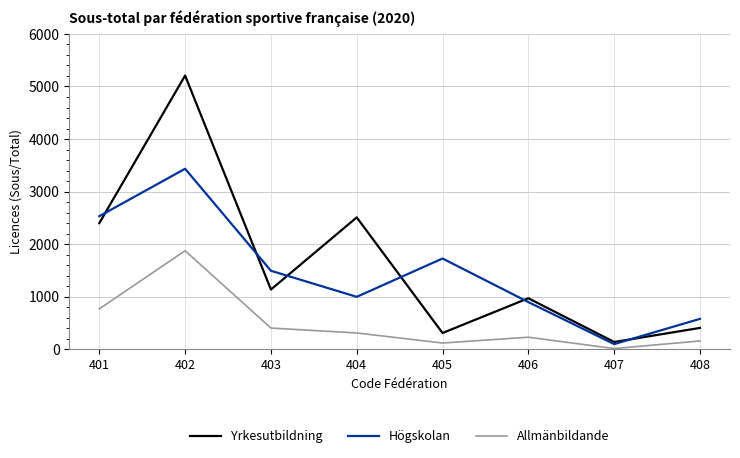

What is the total value across all series at 408?

1148